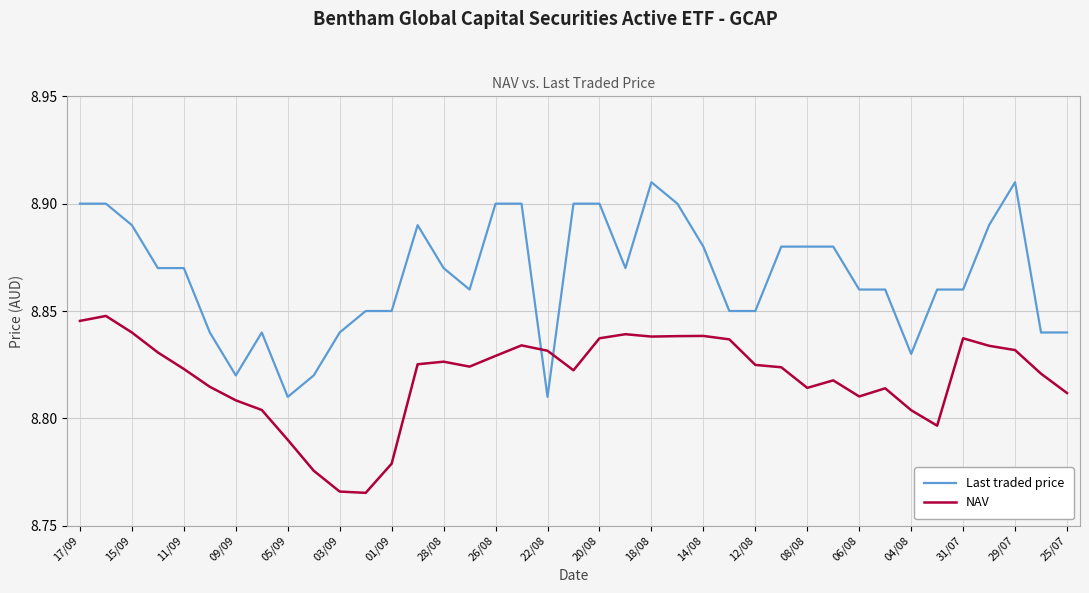

True or false: NAV and Last traded price intersect in this chart.

True